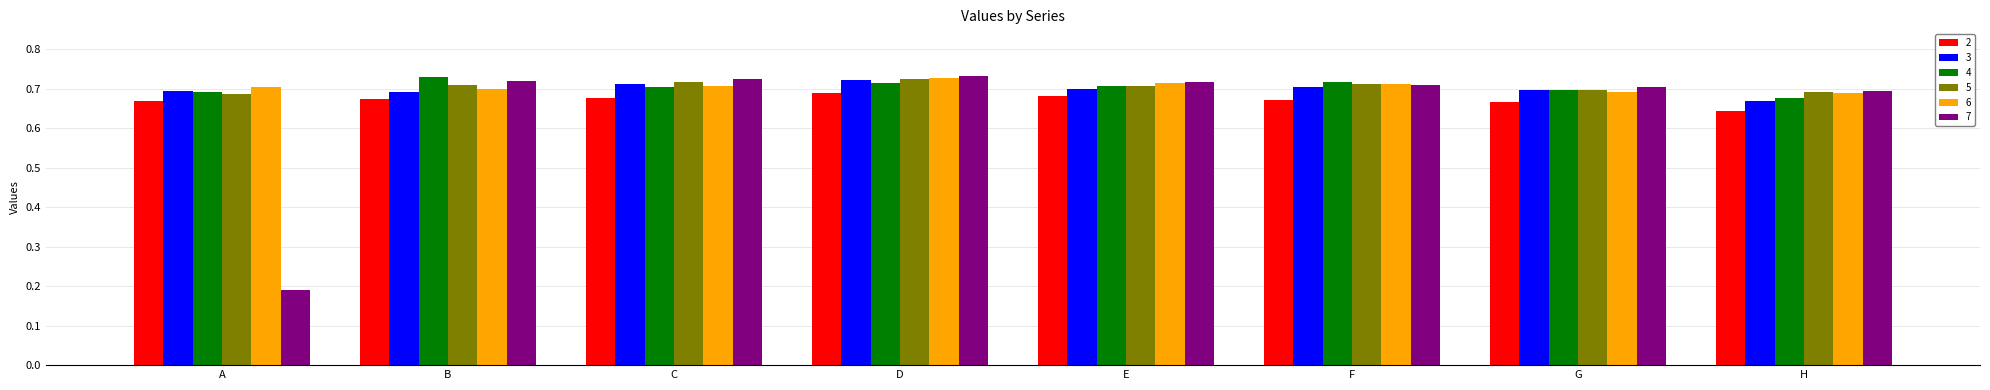

Which series has the widest spread of values?

7